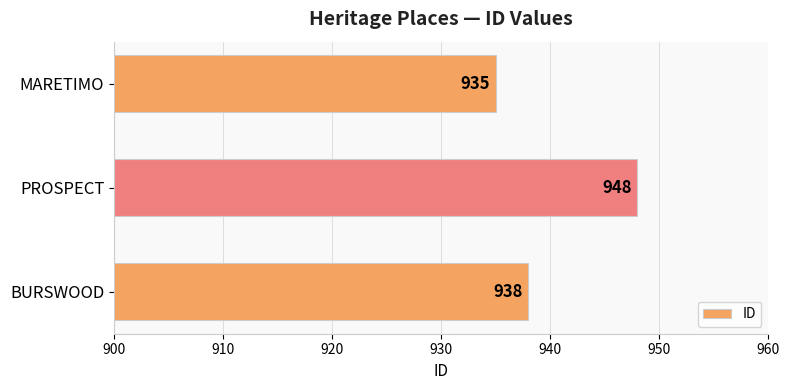

How many series are shown in this chart?

1